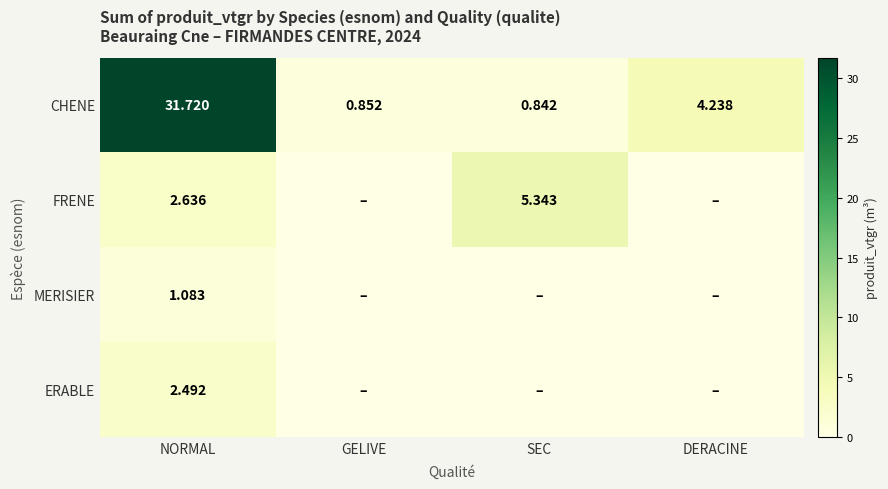

Count the number of categories in the chart.

4